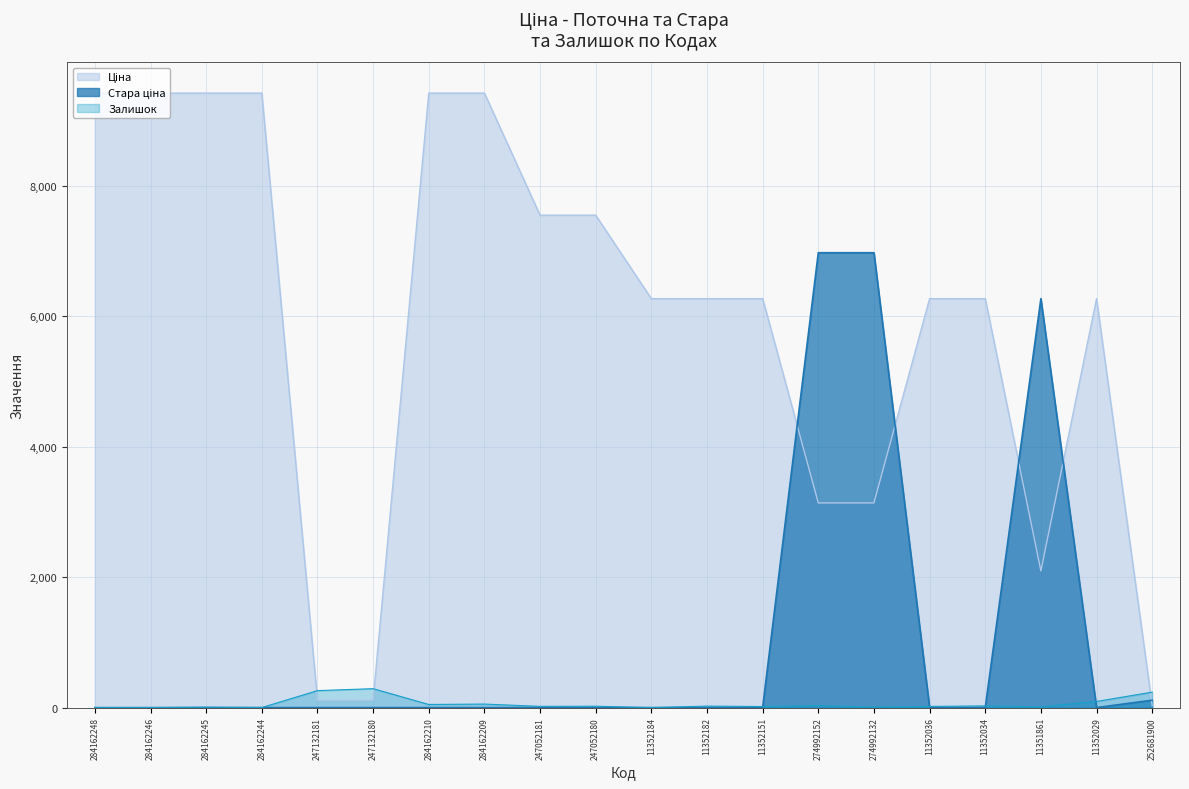

True or false: Ціна and Стара ціна intersect in this chart.

True